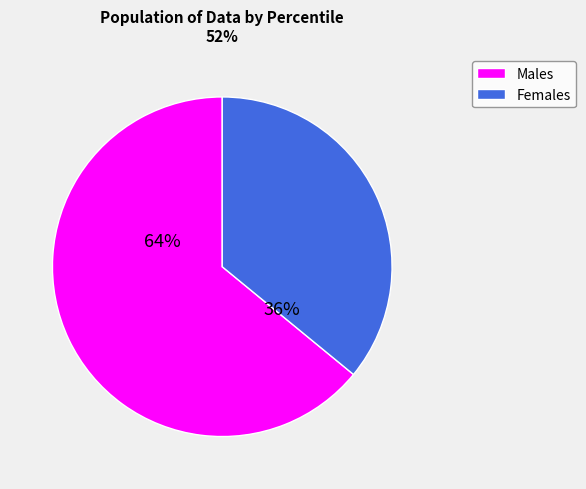

To the nearest percent, what percentage of the pie is Females?

36%